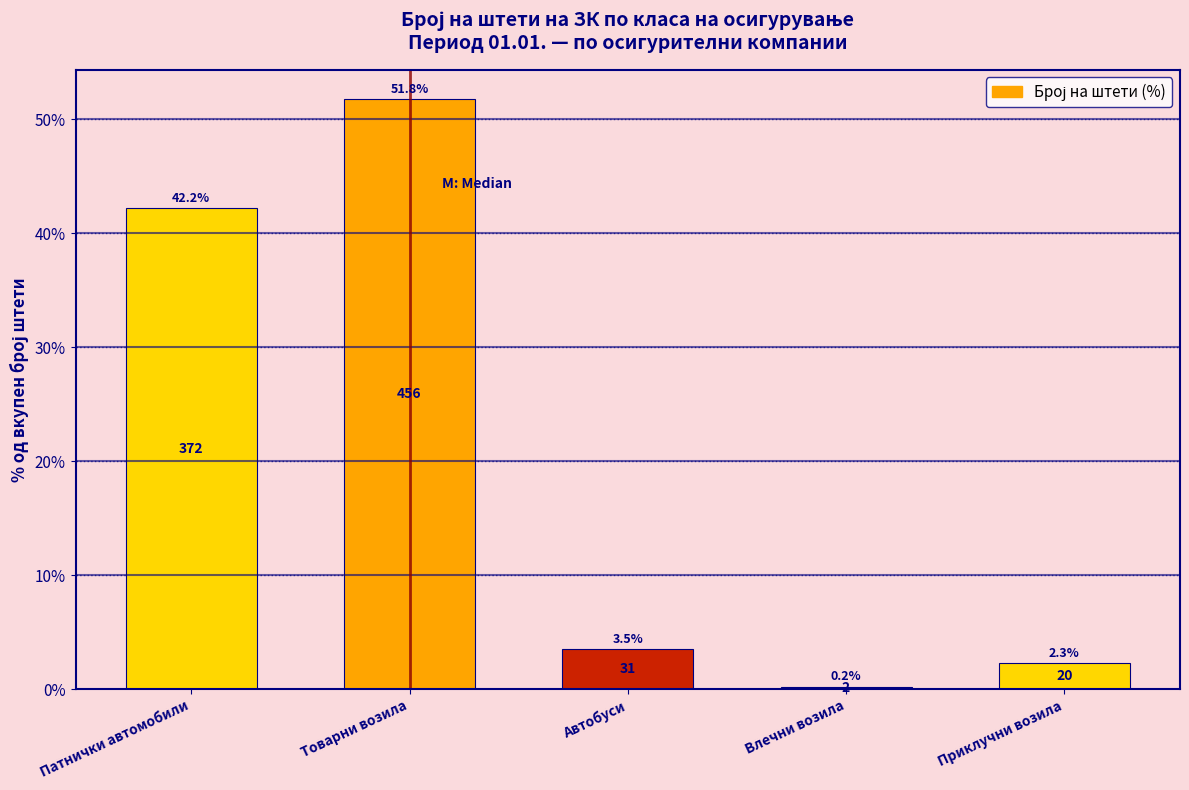

Reading right to left, transcribe all the data shown in this chart.

2.3	0.2	3.5	51.8	42.2